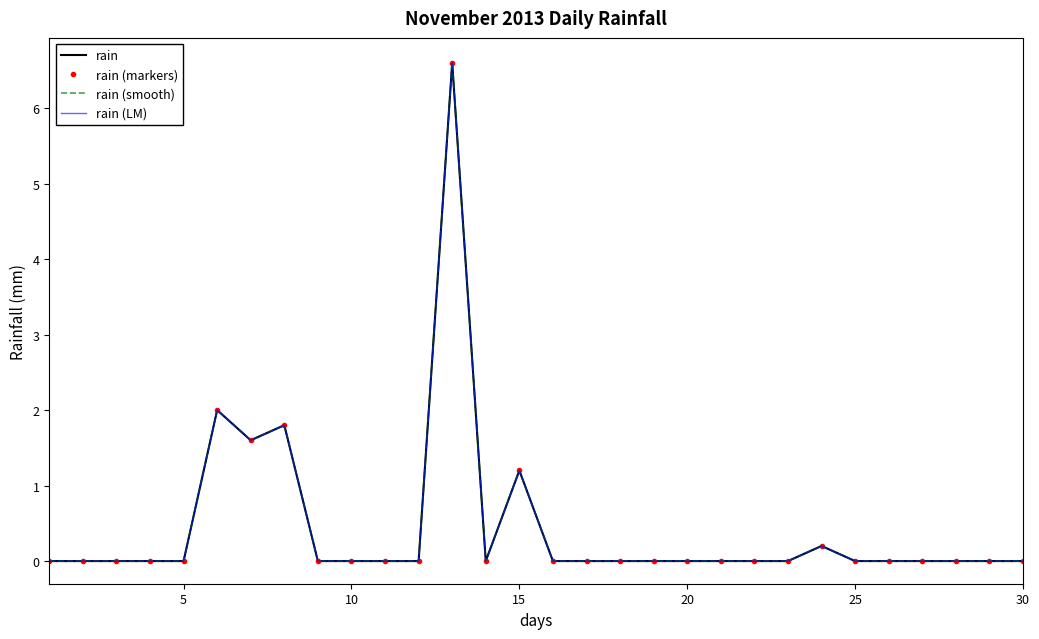

Is this an area chart (filled region under the line)?

No